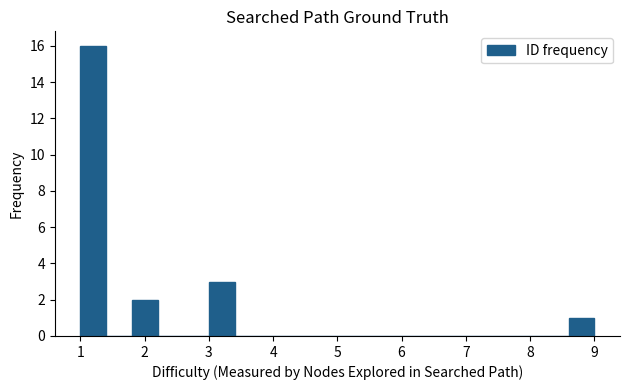

Over which range of the x-axis is the bar tallest?

1.0 to 1.4